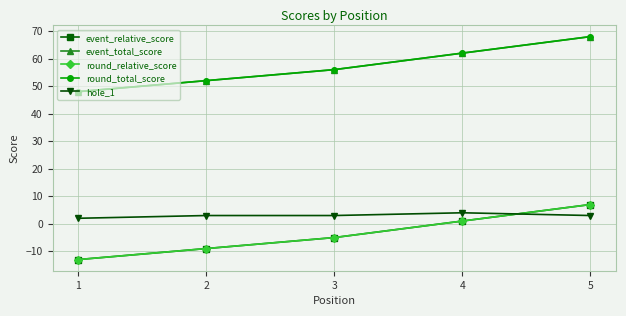

At 1, list the series in order from smallest to largest.

event_relative_score, round_relative_score, hole_1, event_total_score, round_total_score